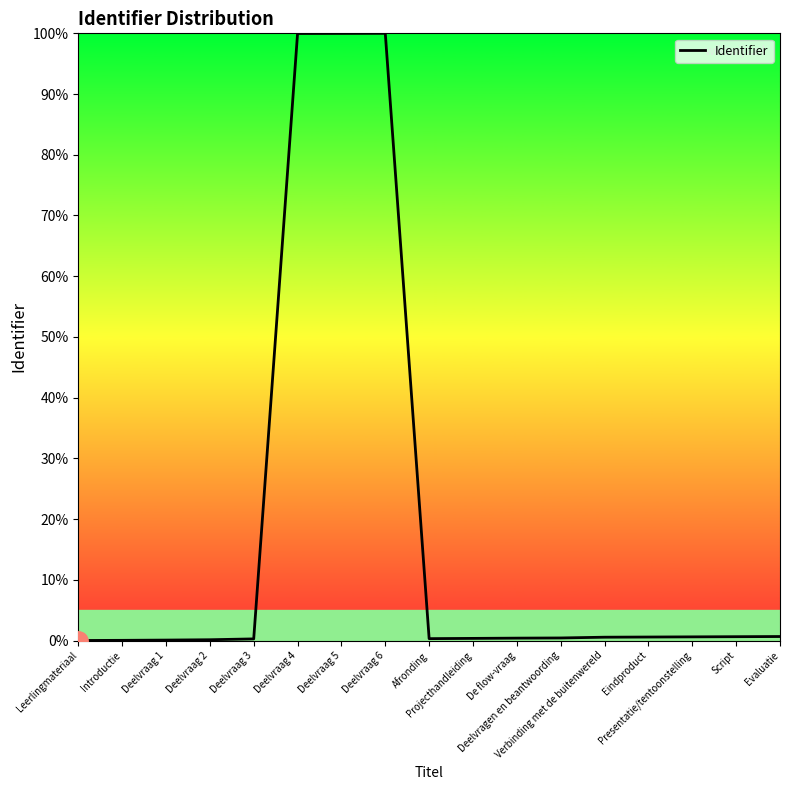

What is the greatest value displayed?

100.0